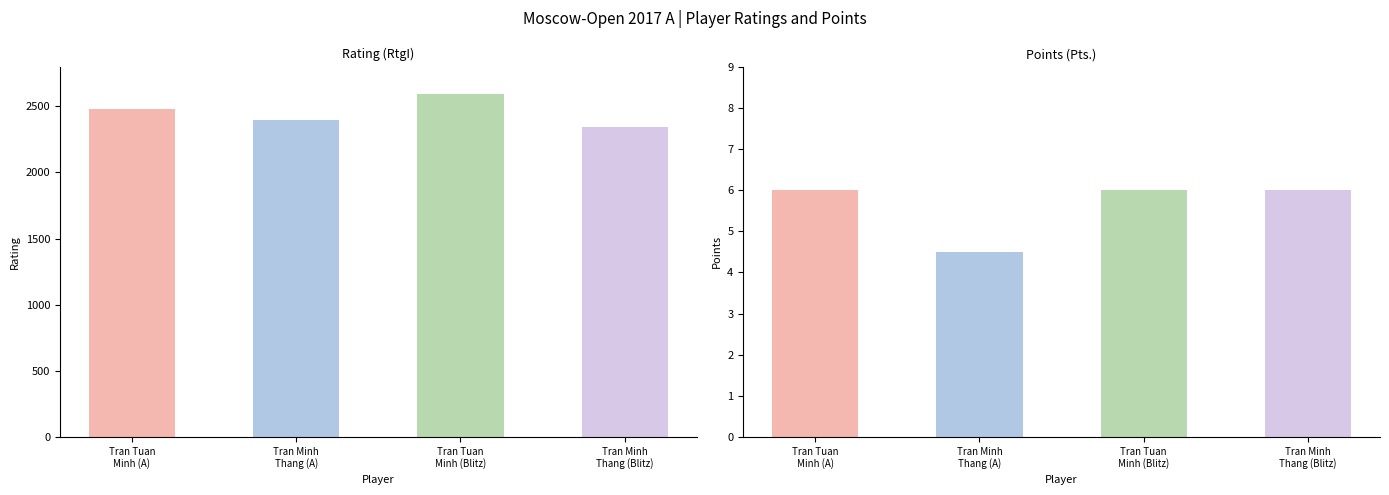

What is the sum of the Rating (RtgI) values at Tran Tuan Minh (Blitz) and Tran Tuan Minh (A)?

5068.0